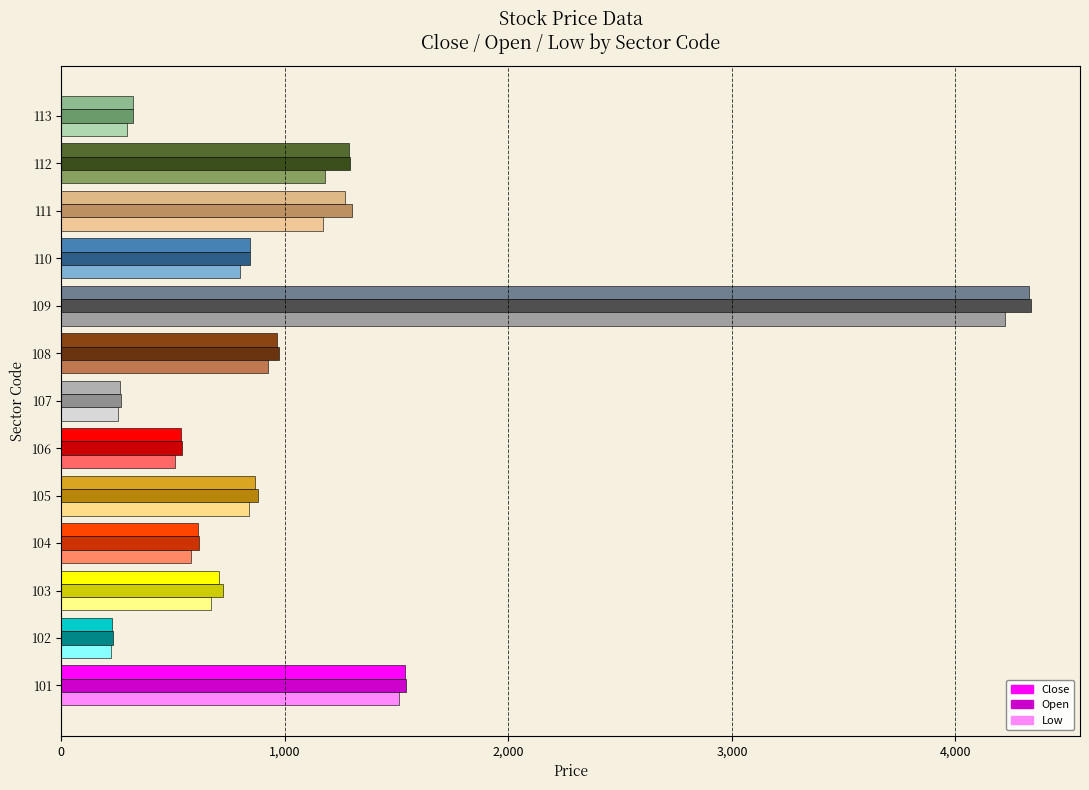

Where is Close nearest to the value 2278?

101